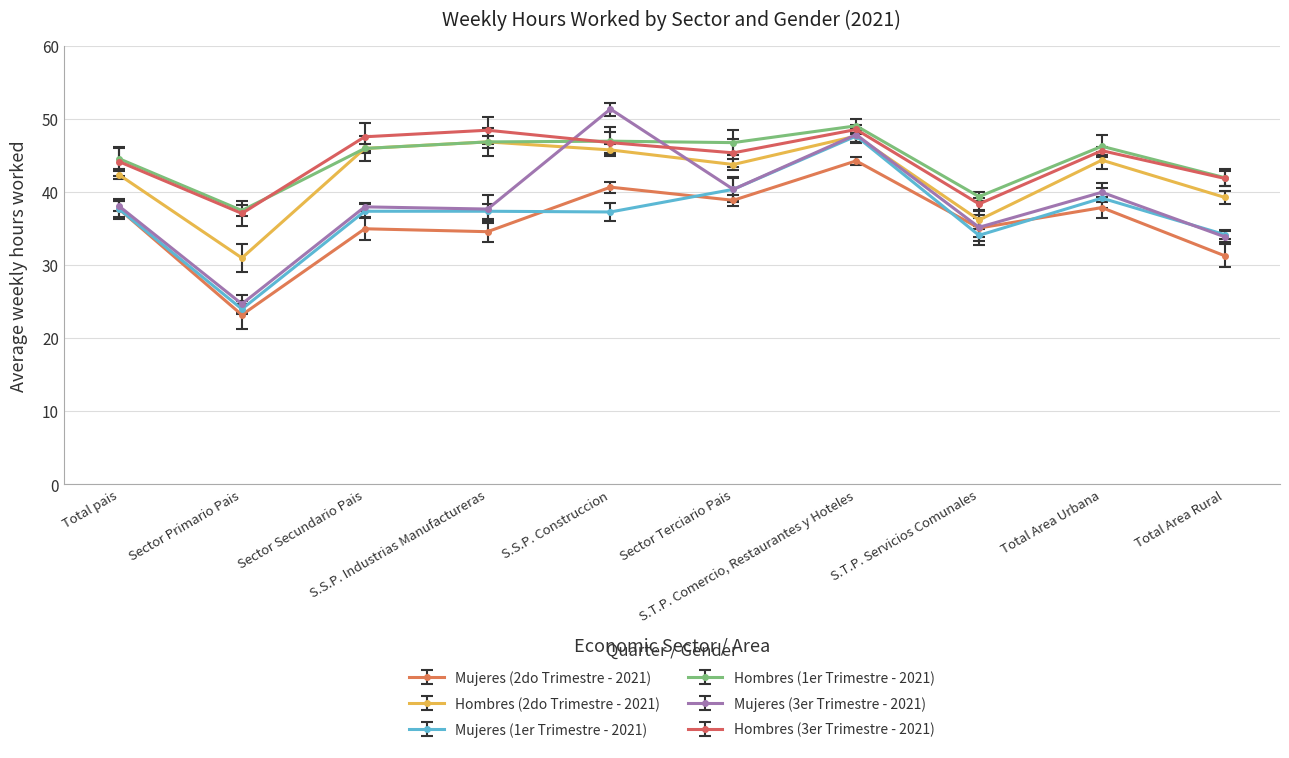

True or false: Hombres (3er Trimestre - 2021) and Mujeres (1er Trimestre - 2021) cross at least once.

False